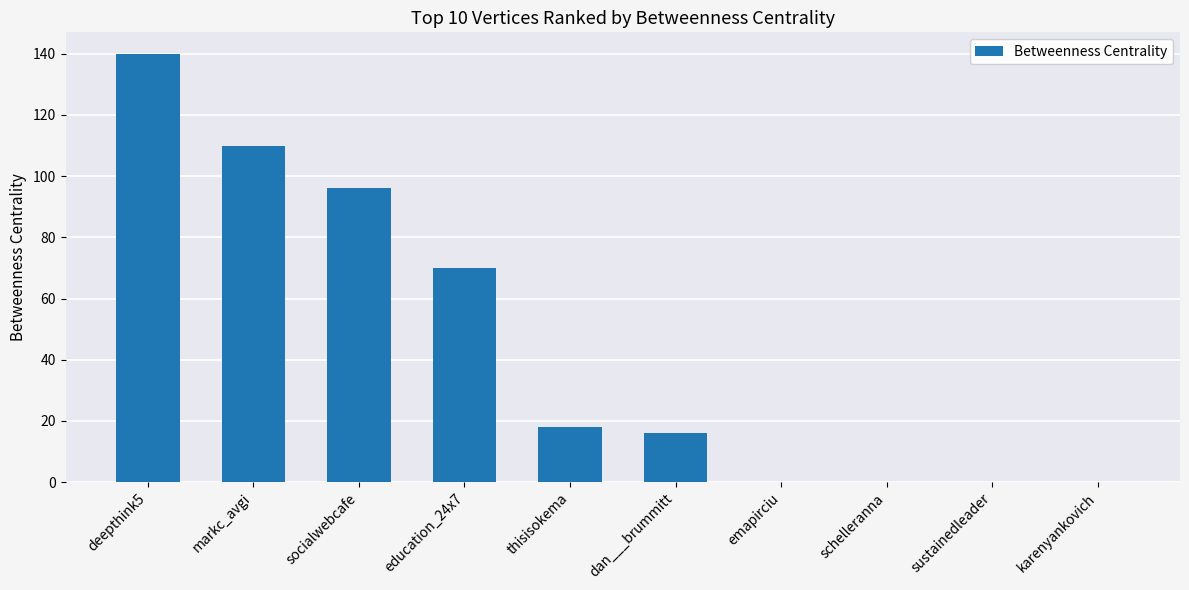

Which label corresponds to the largest value in the chart?

deepthink5